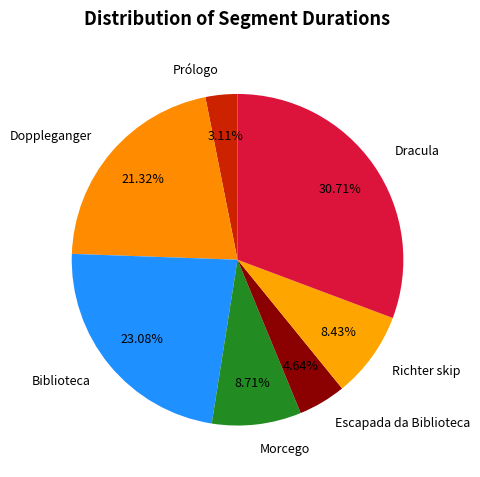

Is the sum of Biblioteca and Doppleganger greater than half?

No